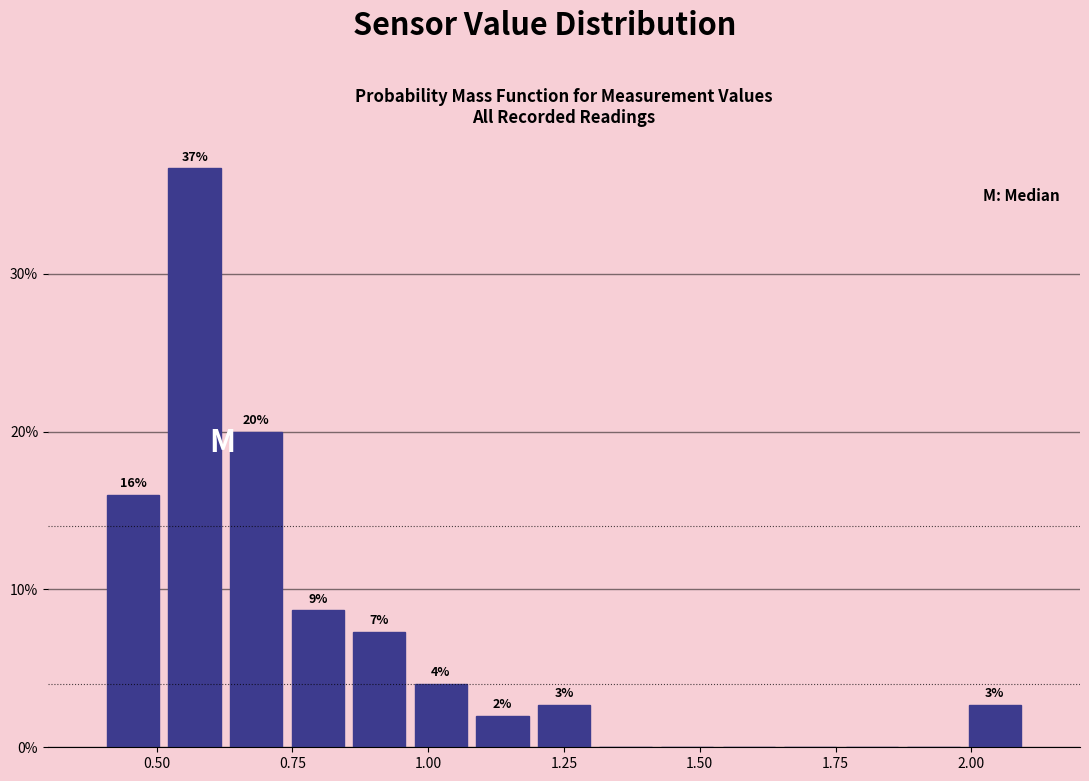

Around what value on the x-axis is the tallest bar? Give the approximate position of its centre, as read against the axis.

0.55